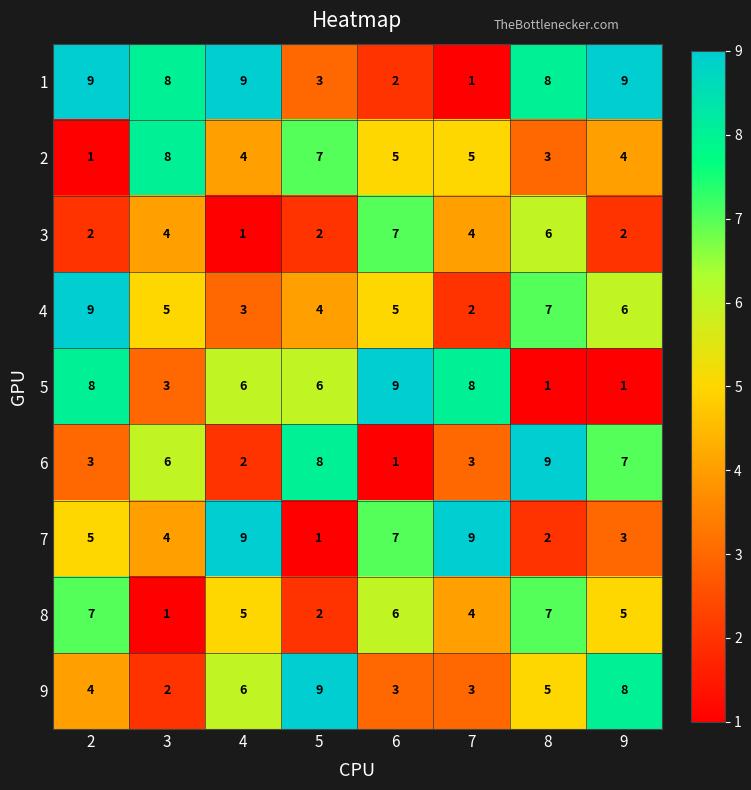

At which label does 2 first exceed 5?

3